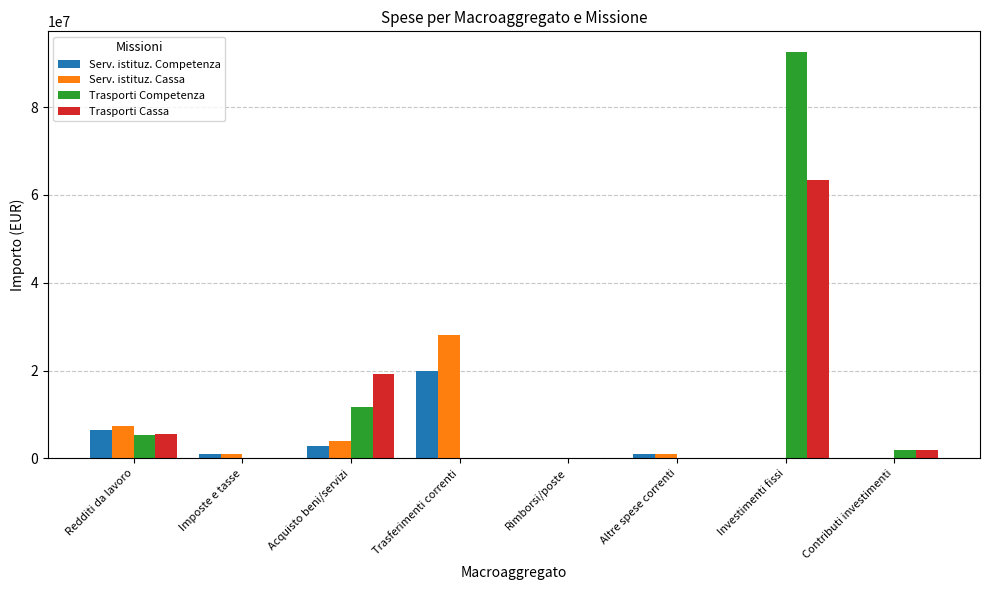

Is the value of Serv. istituz. Cassa at Redditi da lavoro greater than the value of Trasporti Competenza at Altre spese correnti?

Yes